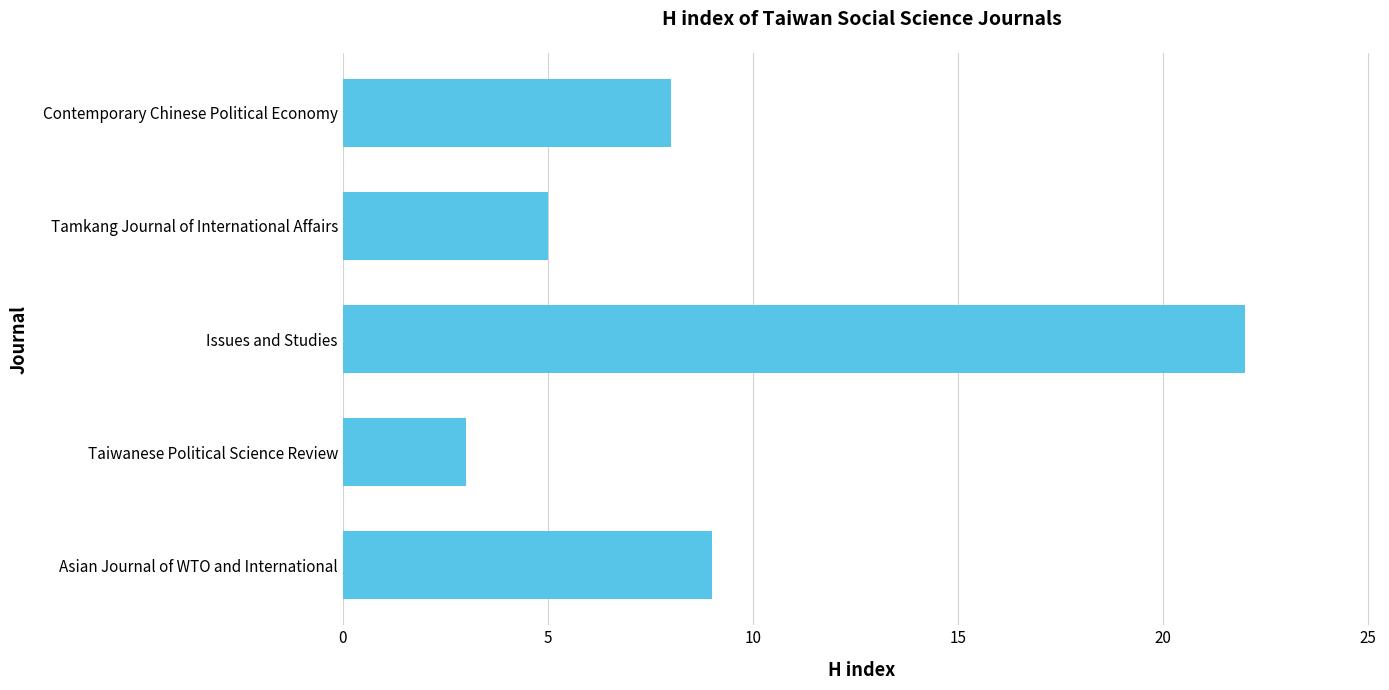

What is the ratio of the value at Tamkang Journal of International Affairs to the value at Contemporary Chinese Political Economy?

0.6